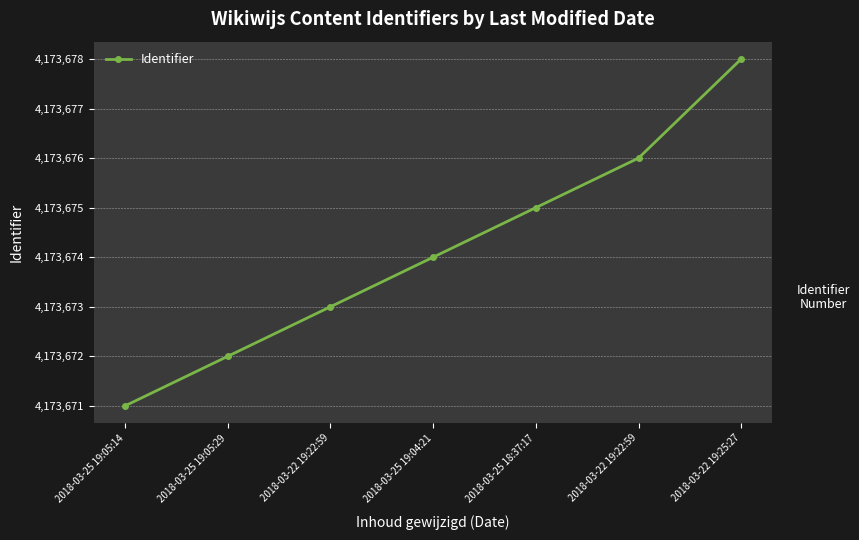

Between 2018-03-25 18:37:17 and 2018-03-22 19:22:59, which is larger?

2018-03-25 18:37:17